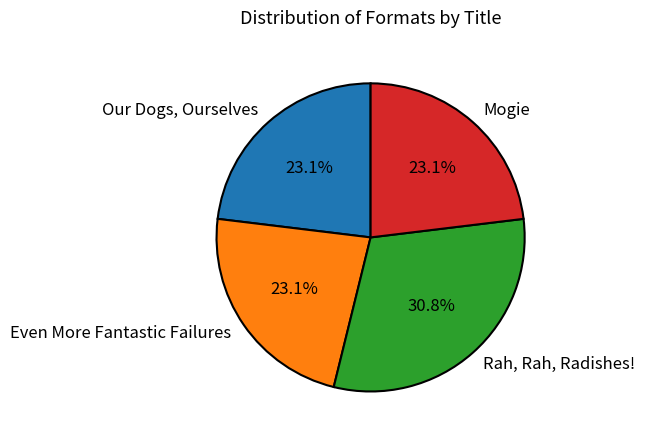

How many segments does this pie chart have?

4